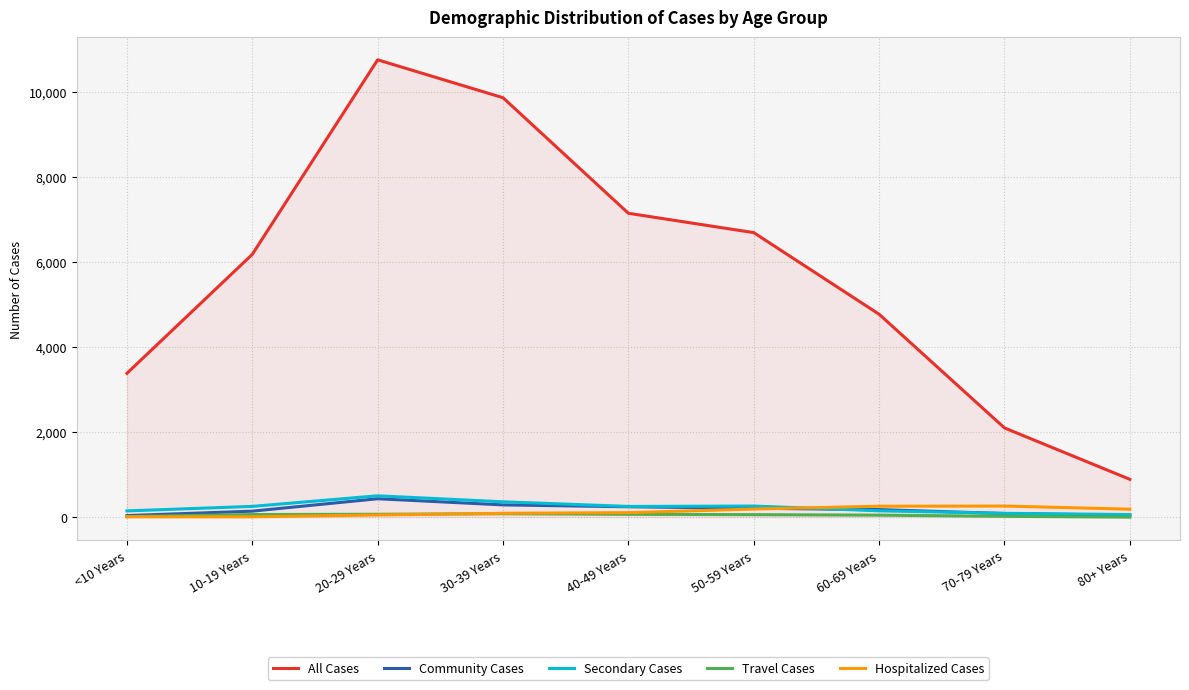

What is the sum of all Hospitalized Cases values?

1170